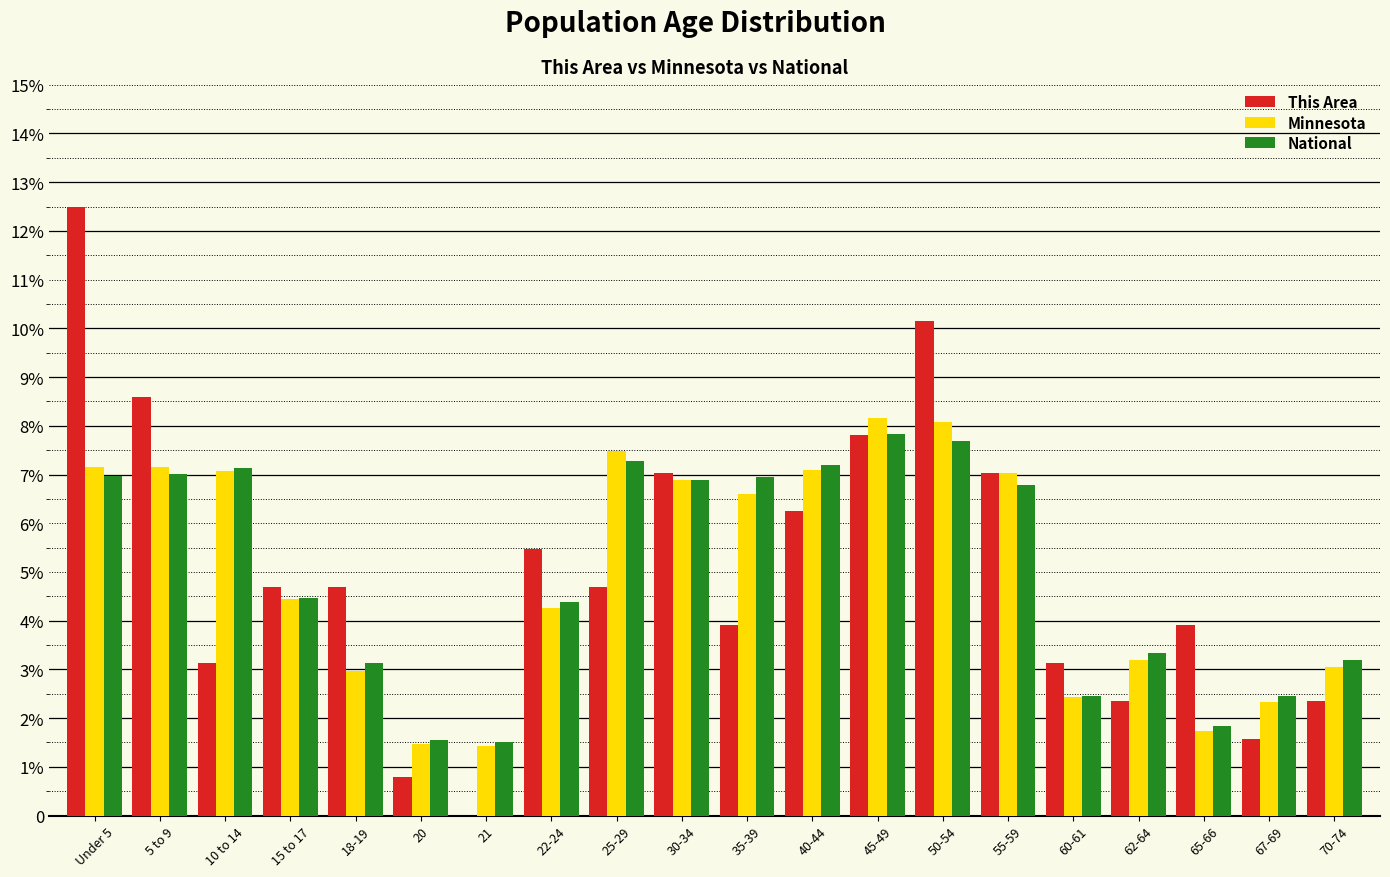

What are all the series names shown in the legend?

This Area, Minnesota, National